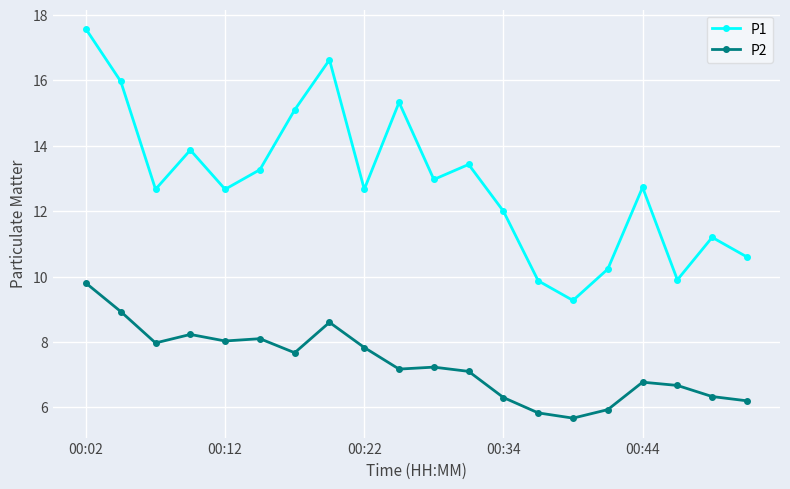

True or false: P2 and P1 intersect in this chart.

False